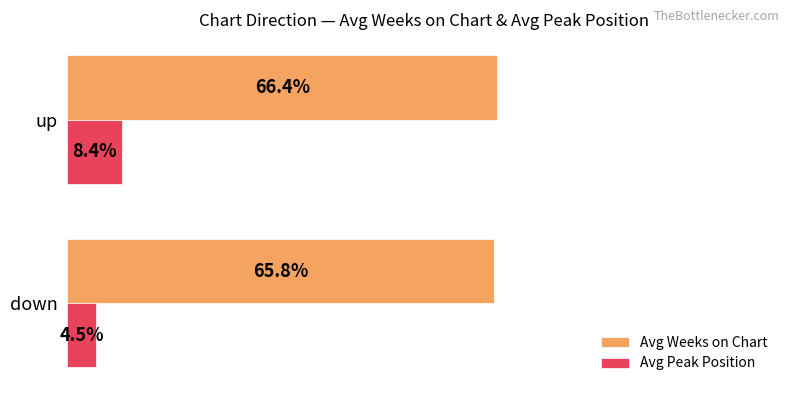

Which category has the lowest value in the Avg Weeks on Chart series?

down